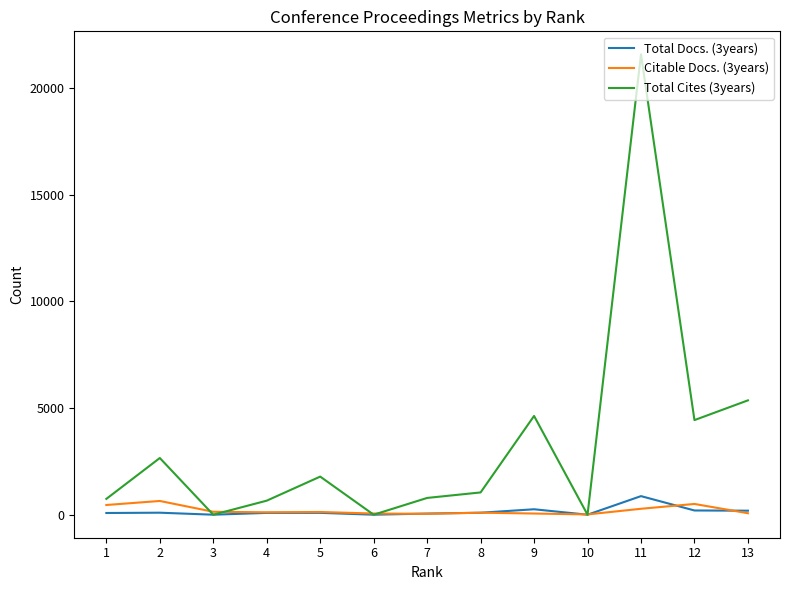

What is the greatest value displayed?

21576